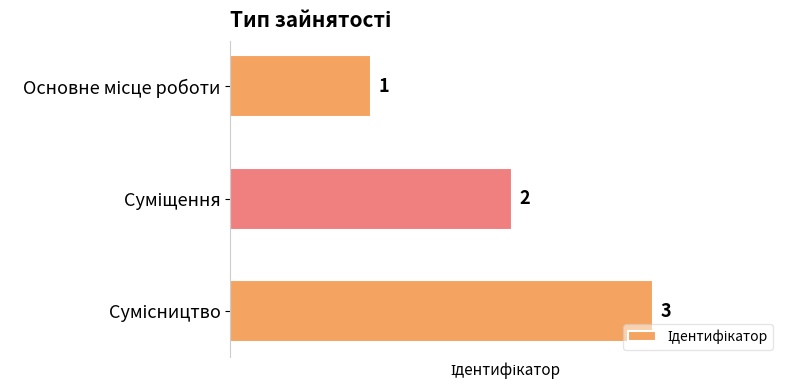

What is the average value?

2